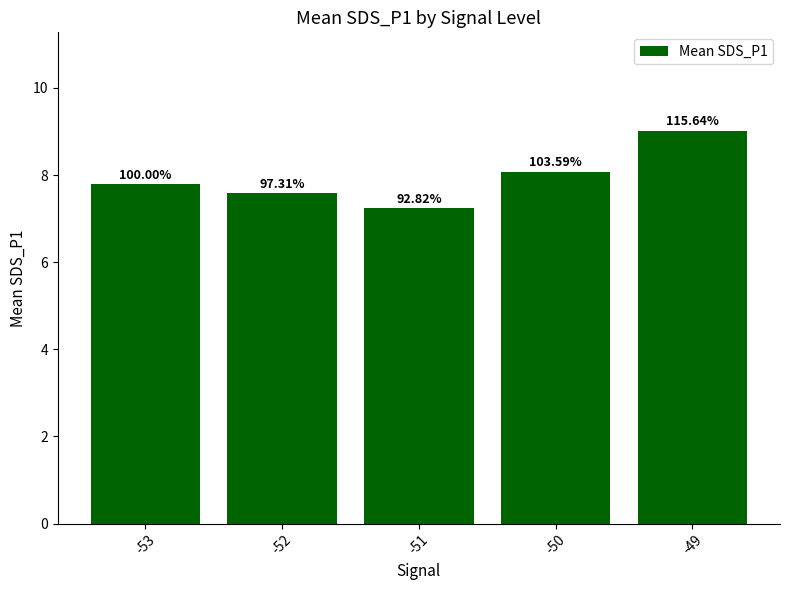

What is the change in value from -51 to -49?

+1.8